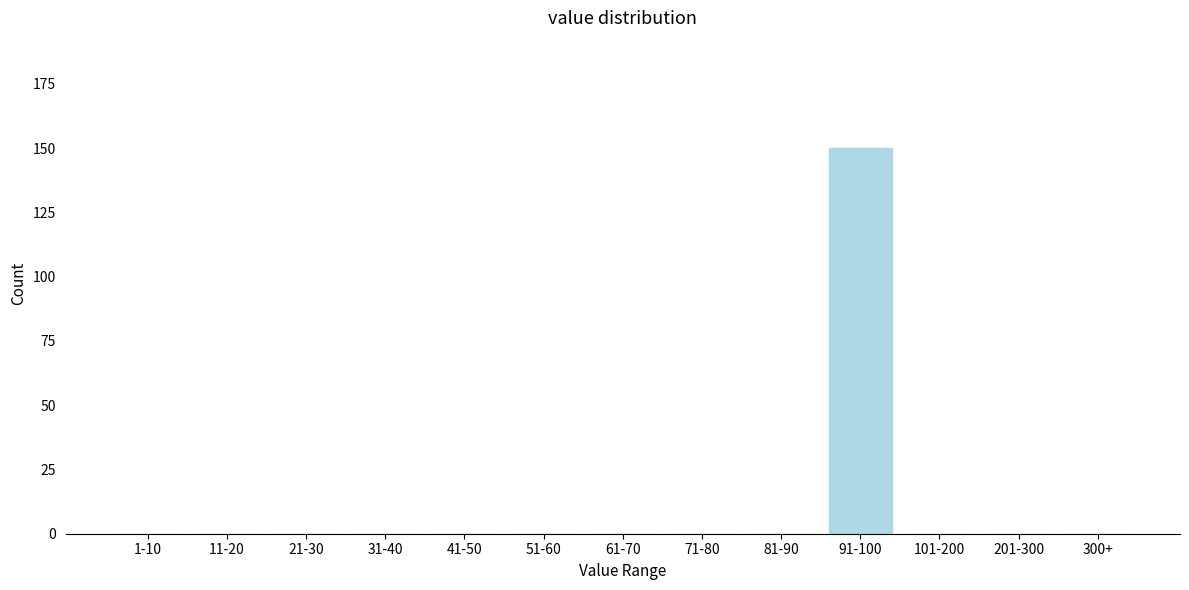

Reading right to left, transcribe all the data shown in this chart.

300+=0	201-300=0	101-200=0	91-100=150	81-90=0	71-80=0	61-70=0	51-60=0	41-50=0	31-40=0	21-30=0	11-20=0	1-10=0